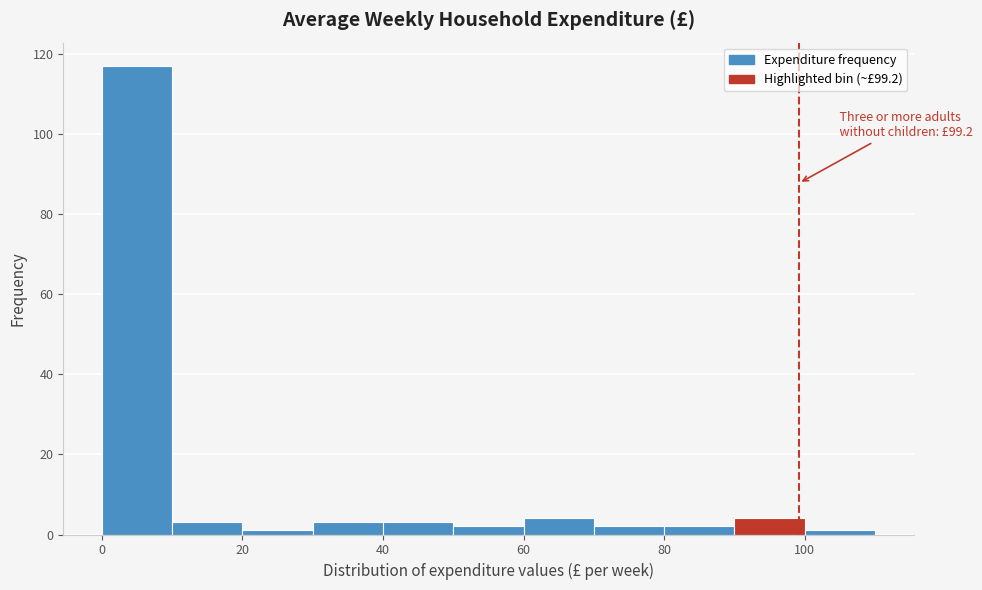

Over which range of the x-axis is the bar tallest?

0 to 10